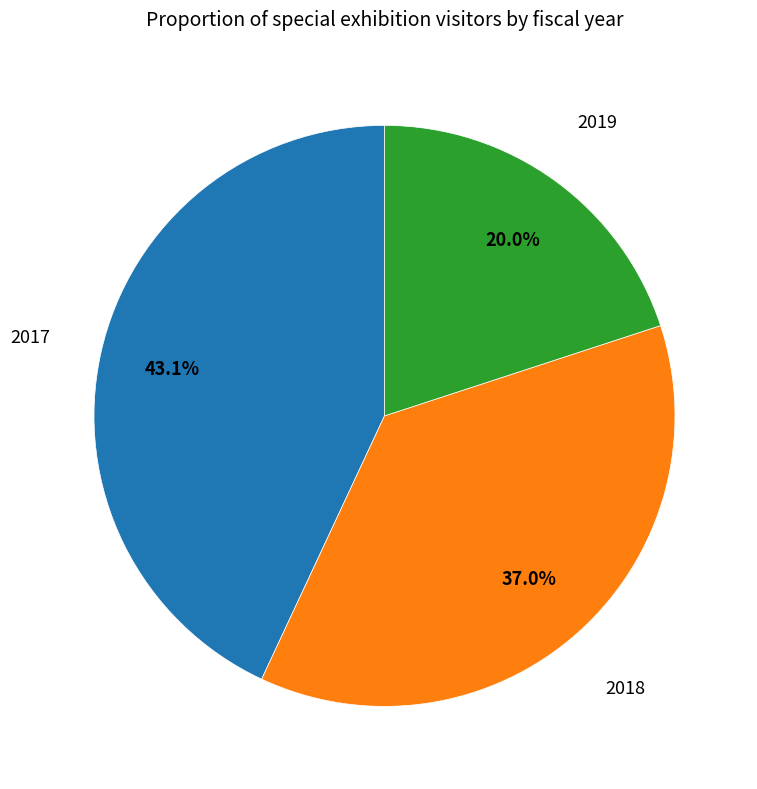

Does any single category account for the majority?

No